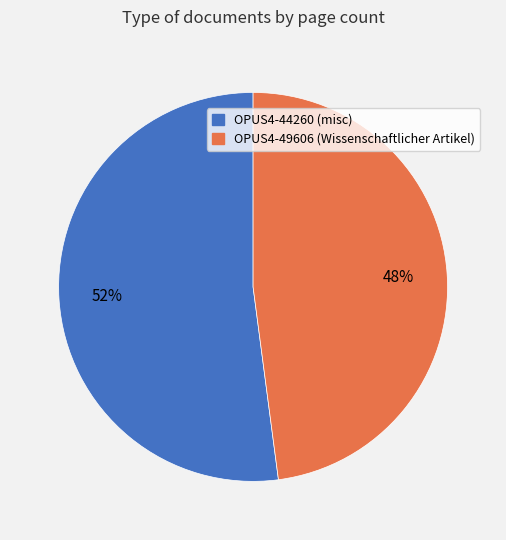

Between OPUS4-49606 (Wissenschaftlicher Artikel) and OPUS4-44260 (misc), which is larger?

OPUS4-44260 (misc)